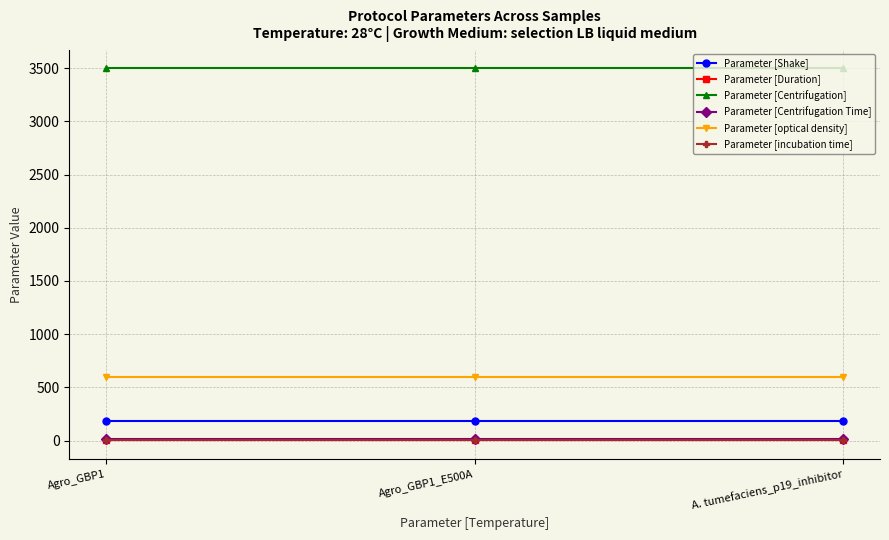

Reading left to right, extract all data points from this chart.

Parameter [Shake]: 180	180	180
Parameter [Duration]: 3	3	3
Parameter [Centrifugation]: 3500	3500	3500
Parameter [Centrifugation Time]: 15	15	15
Parameter [optical density]: 600	600	600
Parameter [incubation time]: 1	1	1